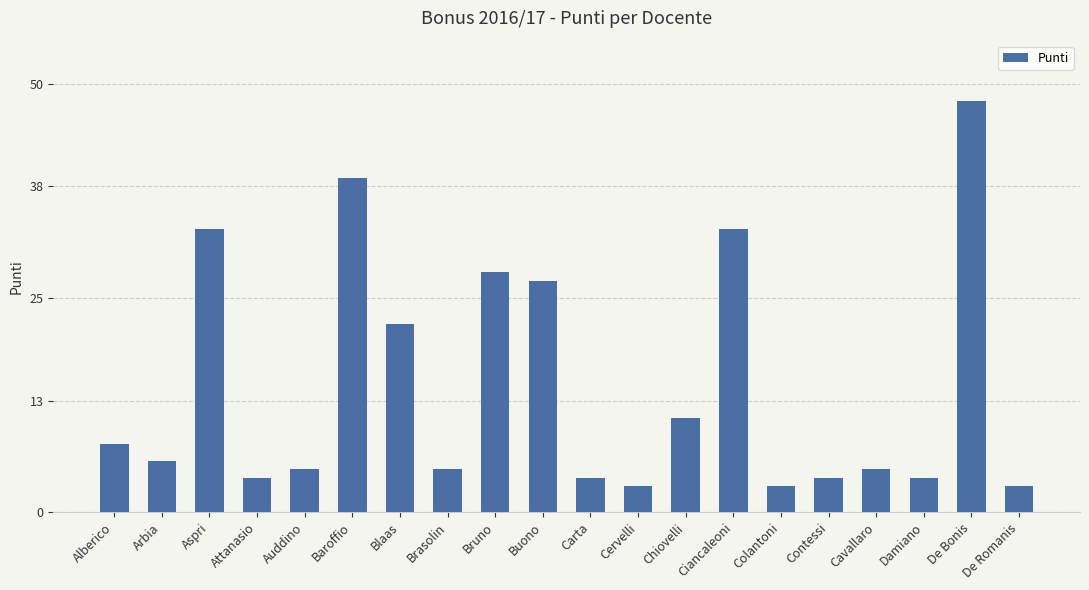

The chart shows a value of 38 at Blaas. True or false?

False